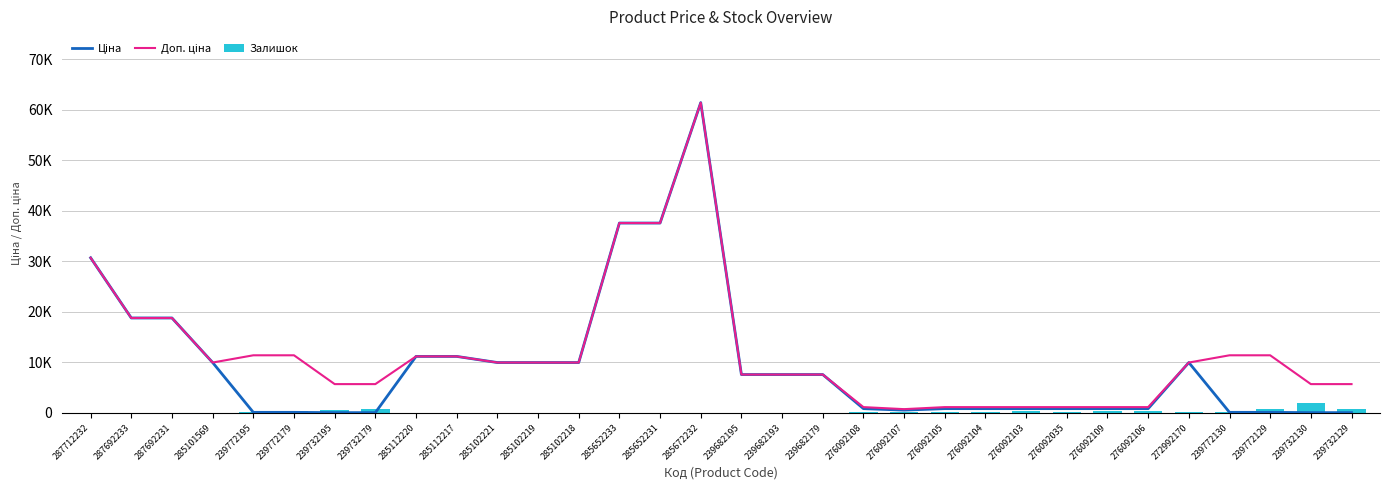

Which category has the lowest value in the Залишок series?

287712232